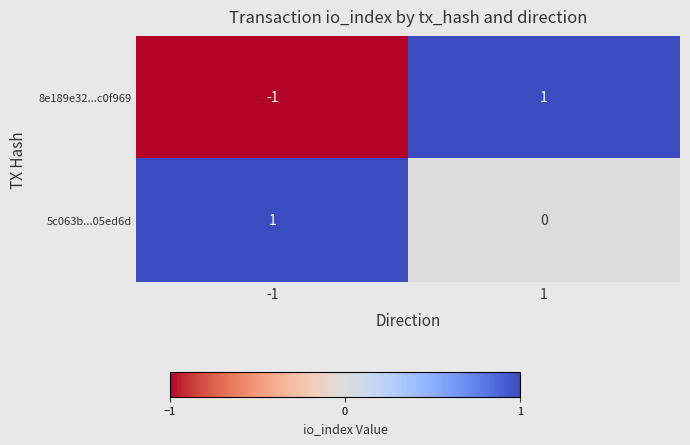

How many data points does each series have?

2